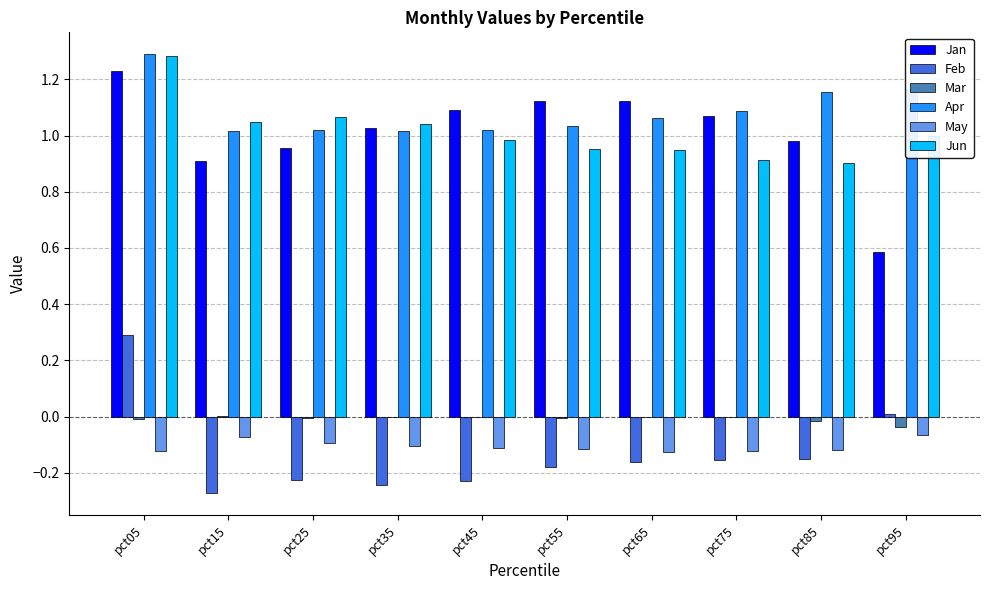

Does the chart contain stacked bars?

No